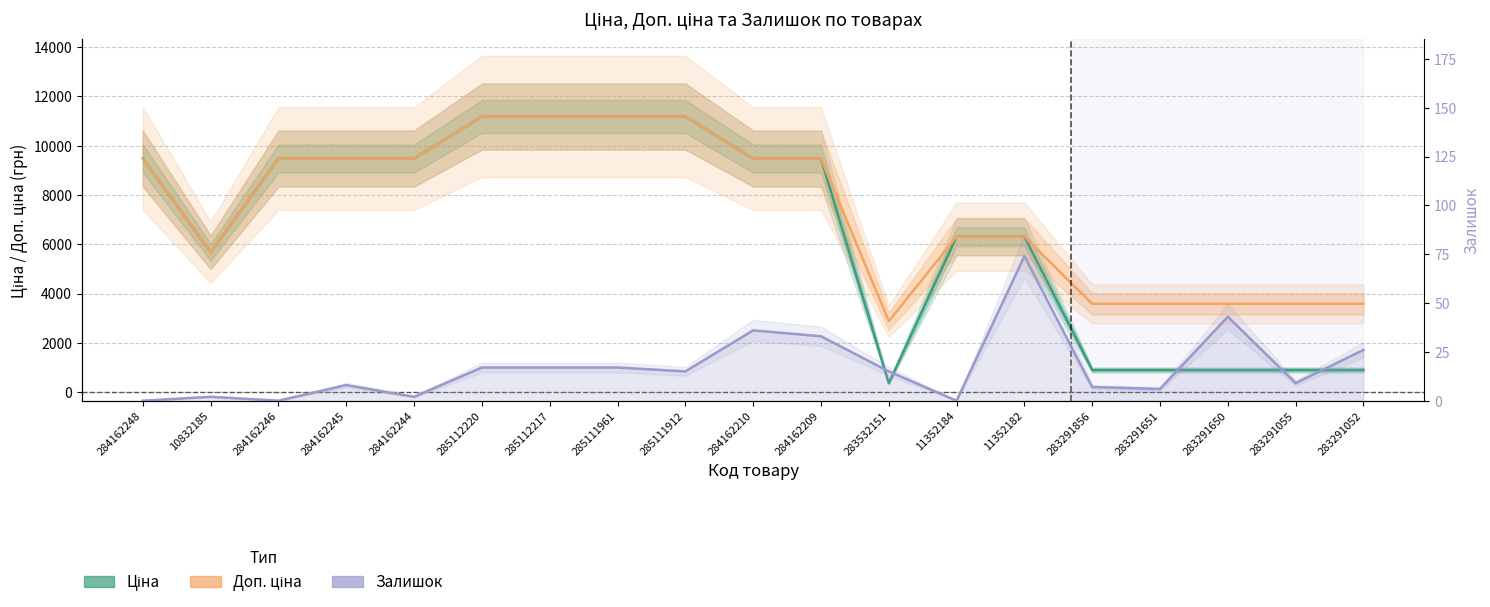

Read the Доп. ціна value at 284162248.

9480.1